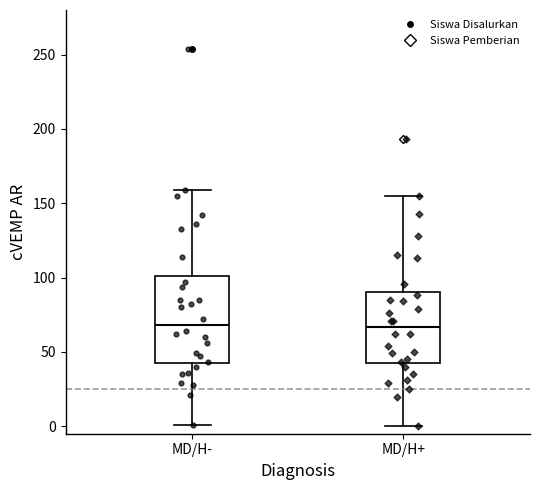

Which box is the tallest, from its lower edge to its upper edge?

MD/H-